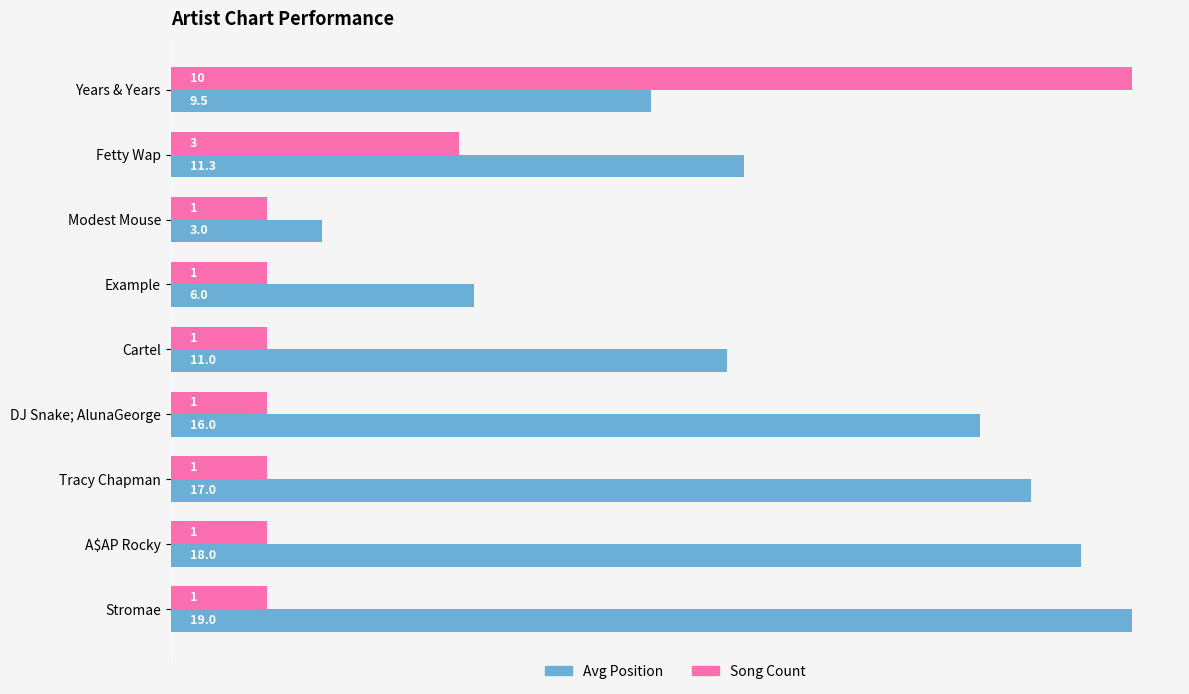

How many series are shown in this chart?

2